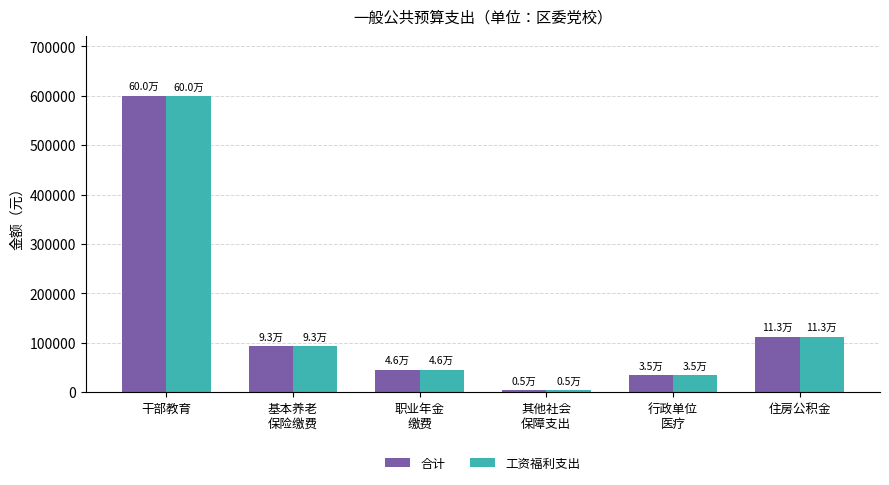

What is the difference between the maximum and minimum values in the 工资福利支出 series?

594934